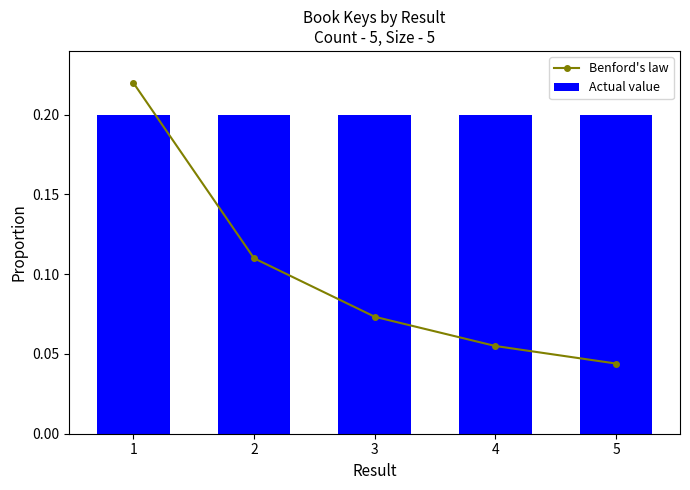

Is the value of Benford's law at 4 greater than the value of Actual value at 2?

No